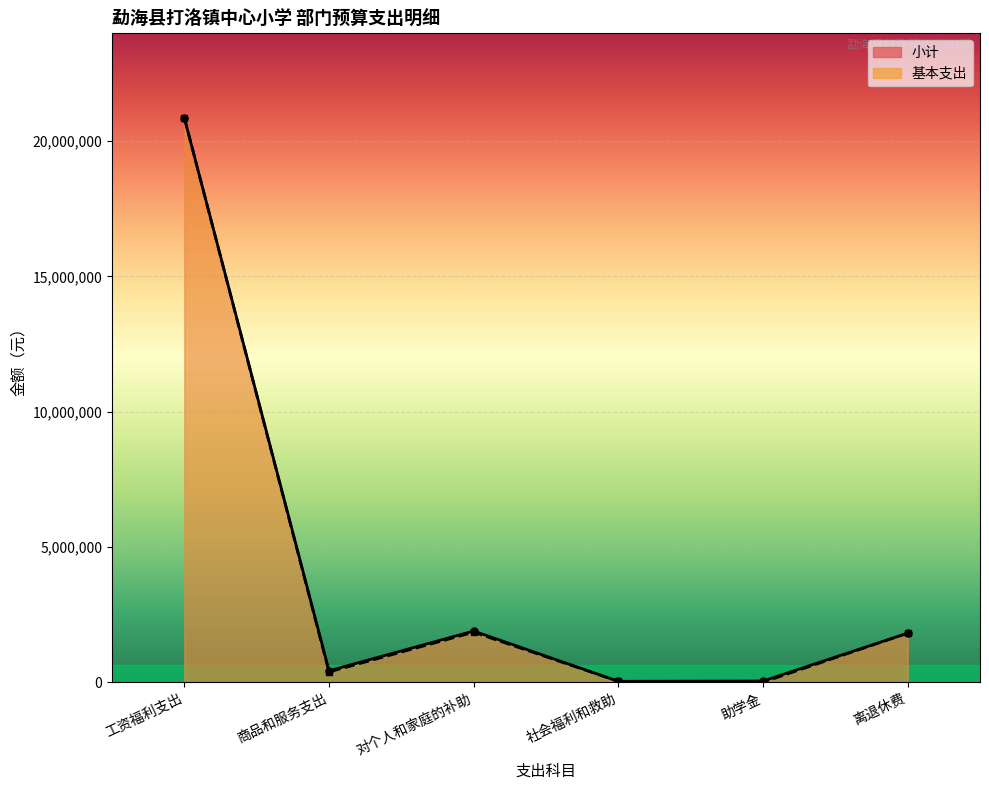

Rank the series by their maximum value, from lowest to highest.

小计, 基本支出